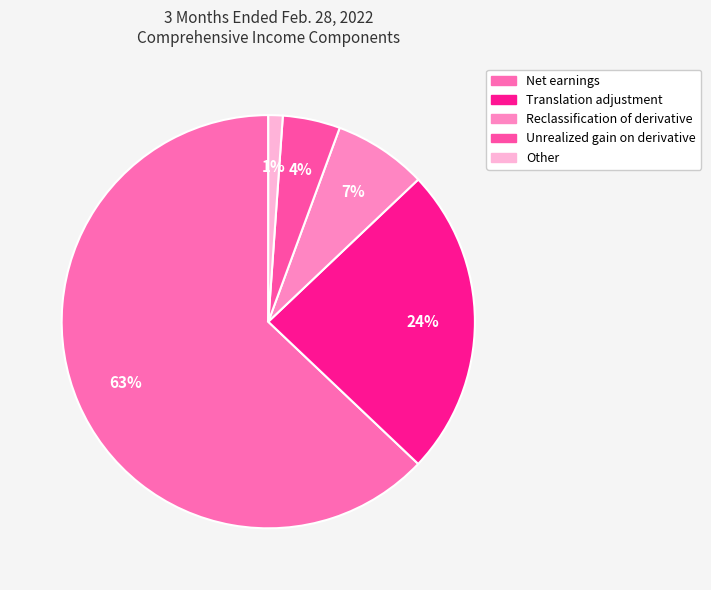

How many slices are in this pie chart?

5